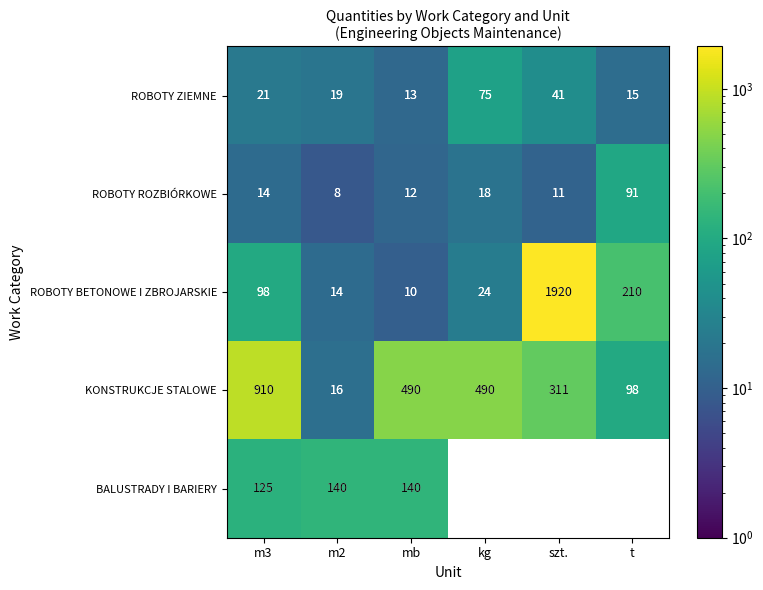

How many data points in ROBOTY BETONOWE I ZBROJARSKIE are less than 98?

3